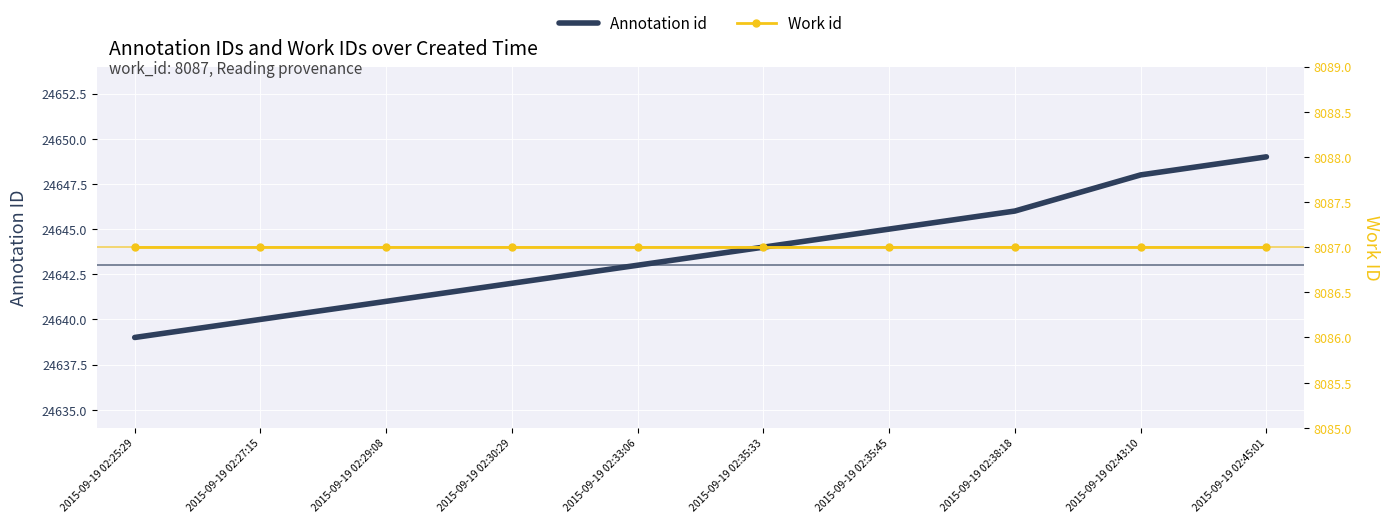

What is the value of the Annotation id point at the 9th from the left?

24648